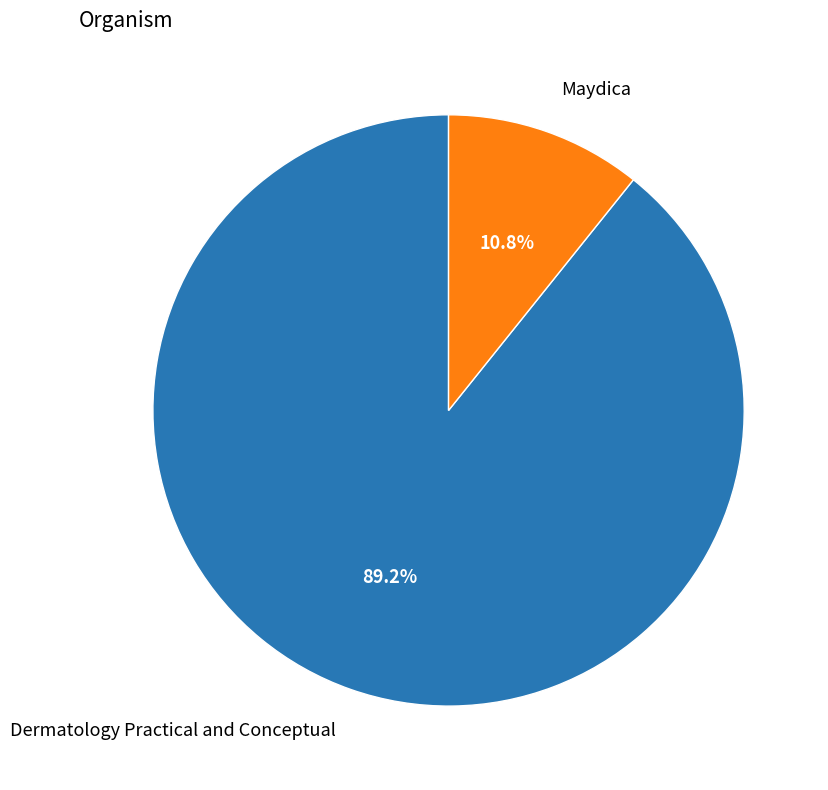

Does Maydica account for over 50% of the chart?

No